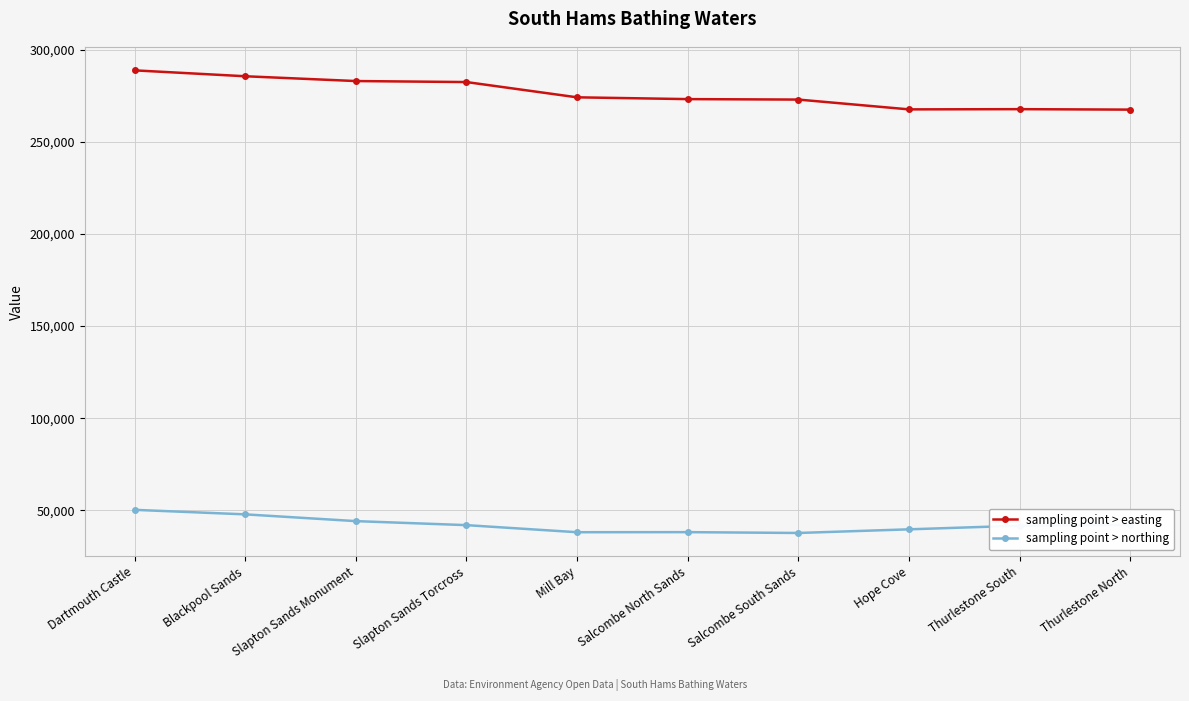

What is the label of the 9th point from the left?

Thurlestone South